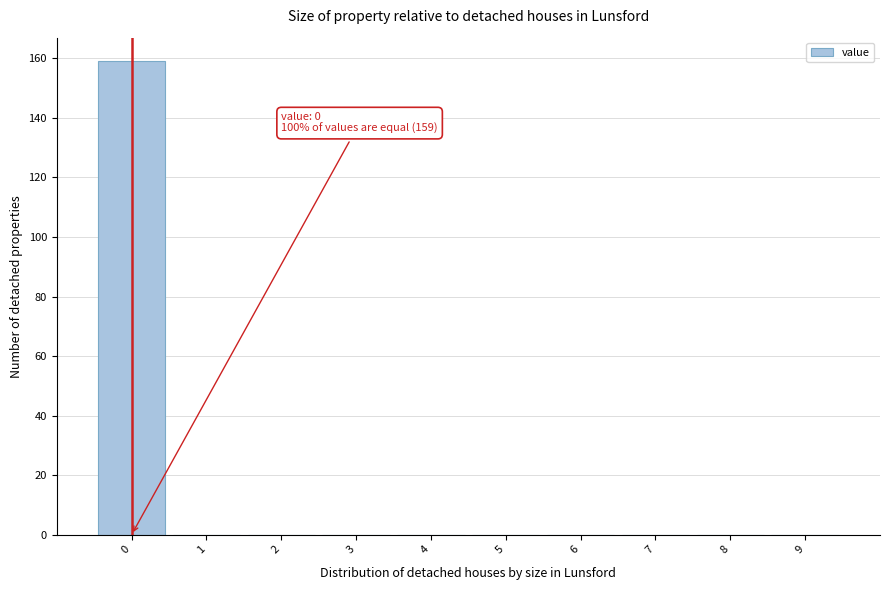

Over which range of the x-axis is the bar tallest?

-0.5 to 0.5